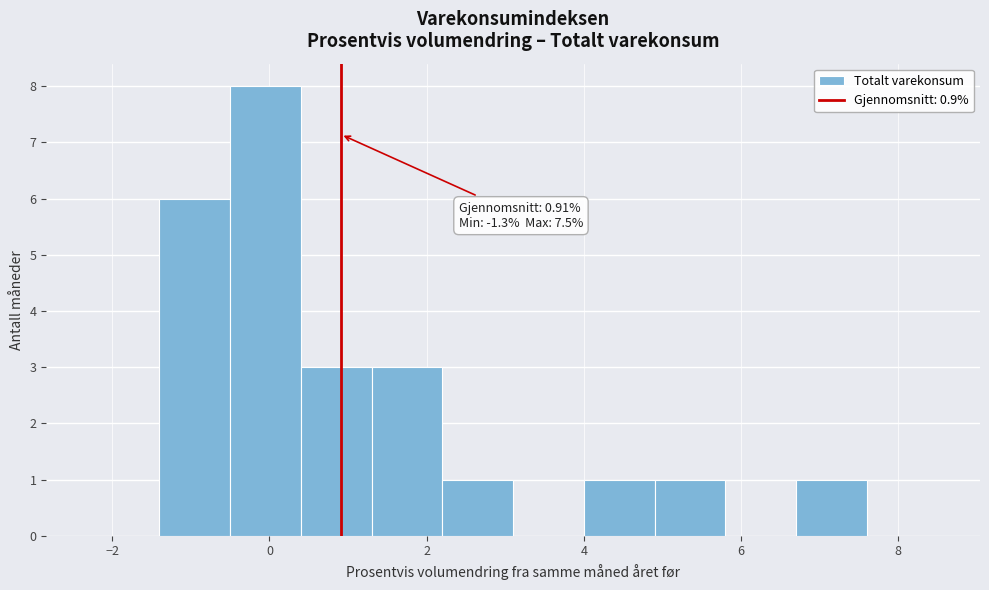

Over which range of the x-axis is the bar tallest?

-0.5 to 0.4